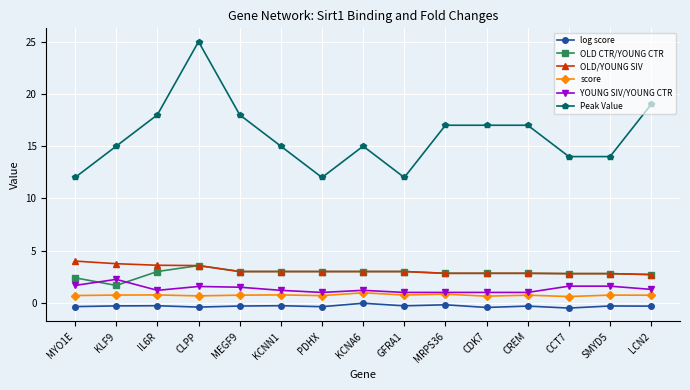

What is the minimum value for OLD/YOUNG SIV?

2.7